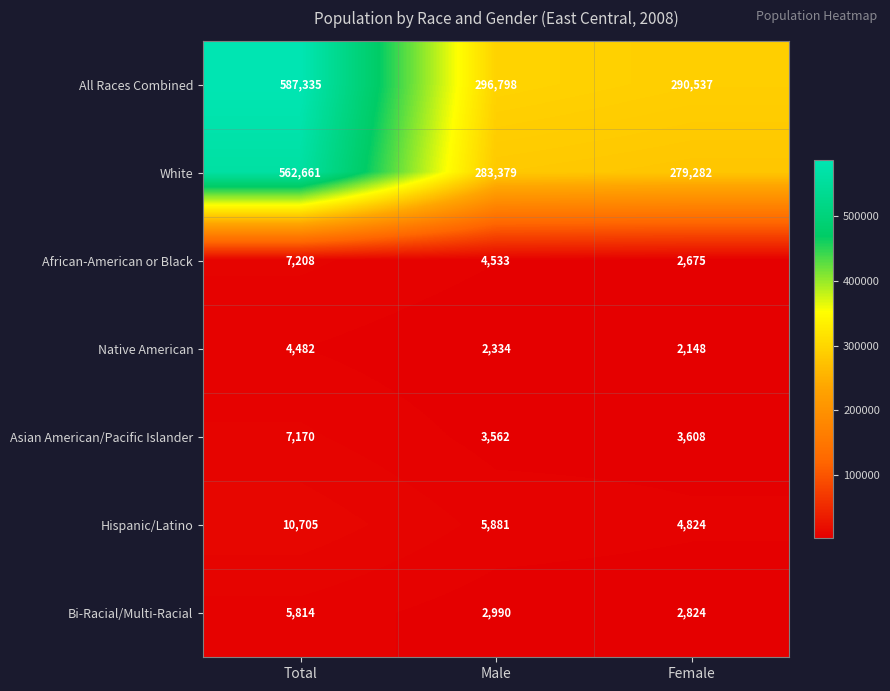

At which label is Asian American/Pacific Islander closest to 5366?

Female